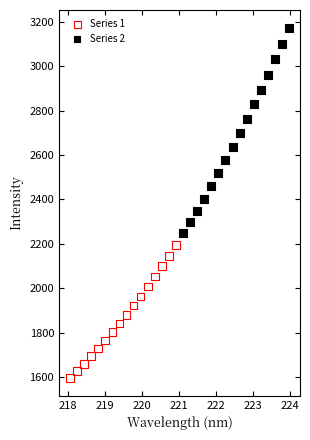

Which series reaches the maximum Y coordinate?

Series 2